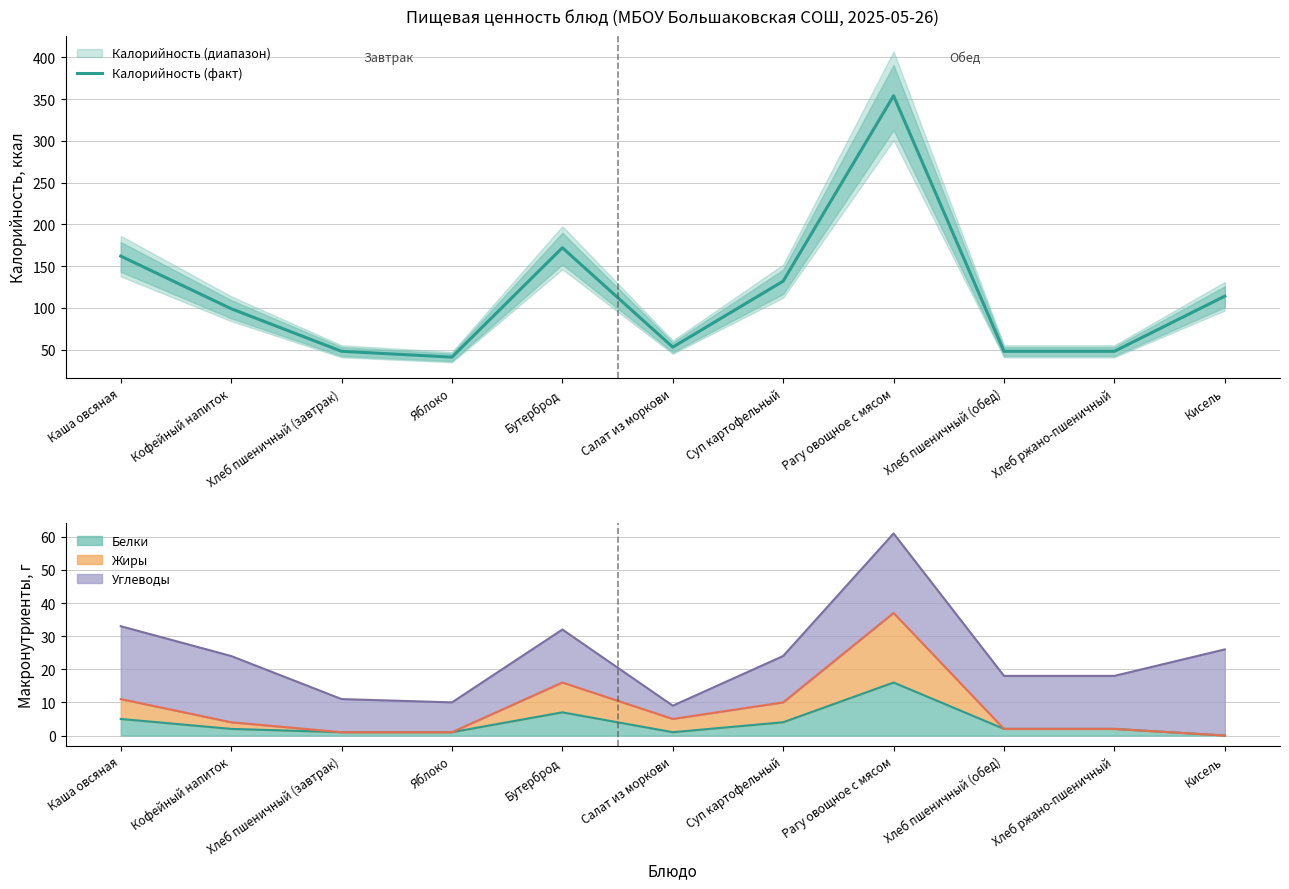

What is the approximate value at Суп картофельный?

132